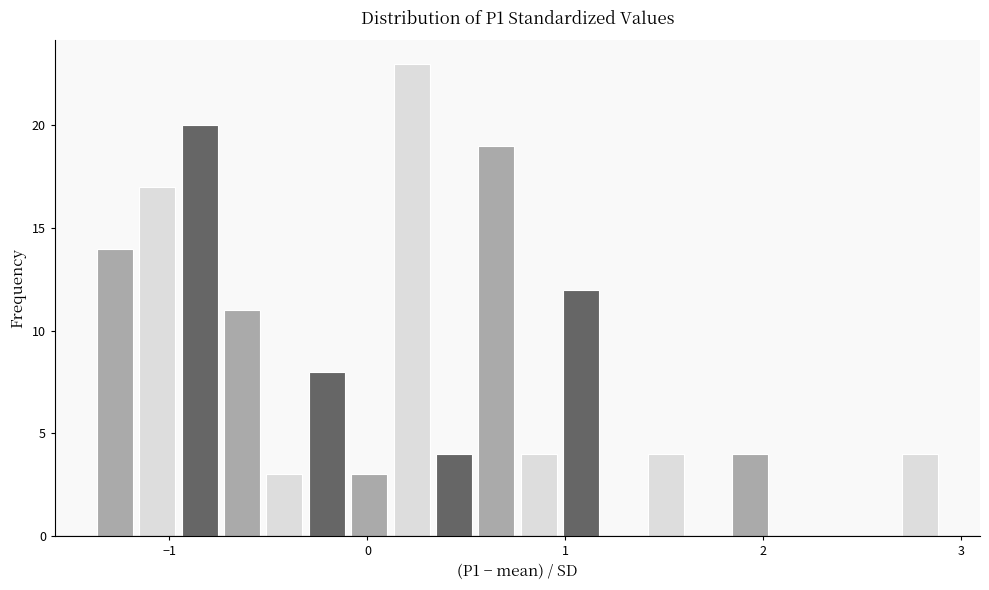

Around what value on the x-axis is the tallest bar? Give the approximate position of its centre, as read against the axis.

0.2